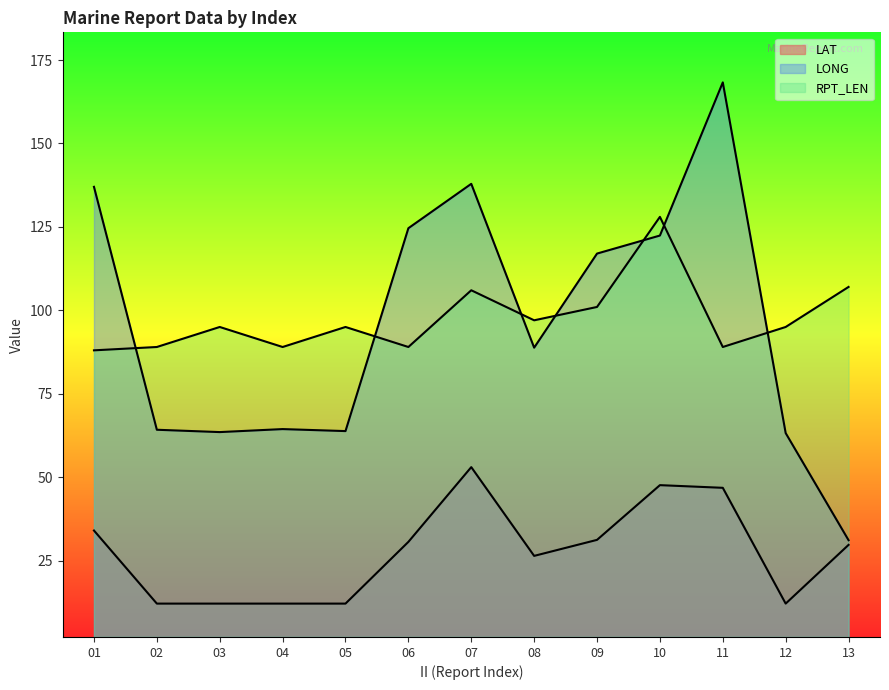

What is the sum of the LONG values at 11 and 06?

292.9